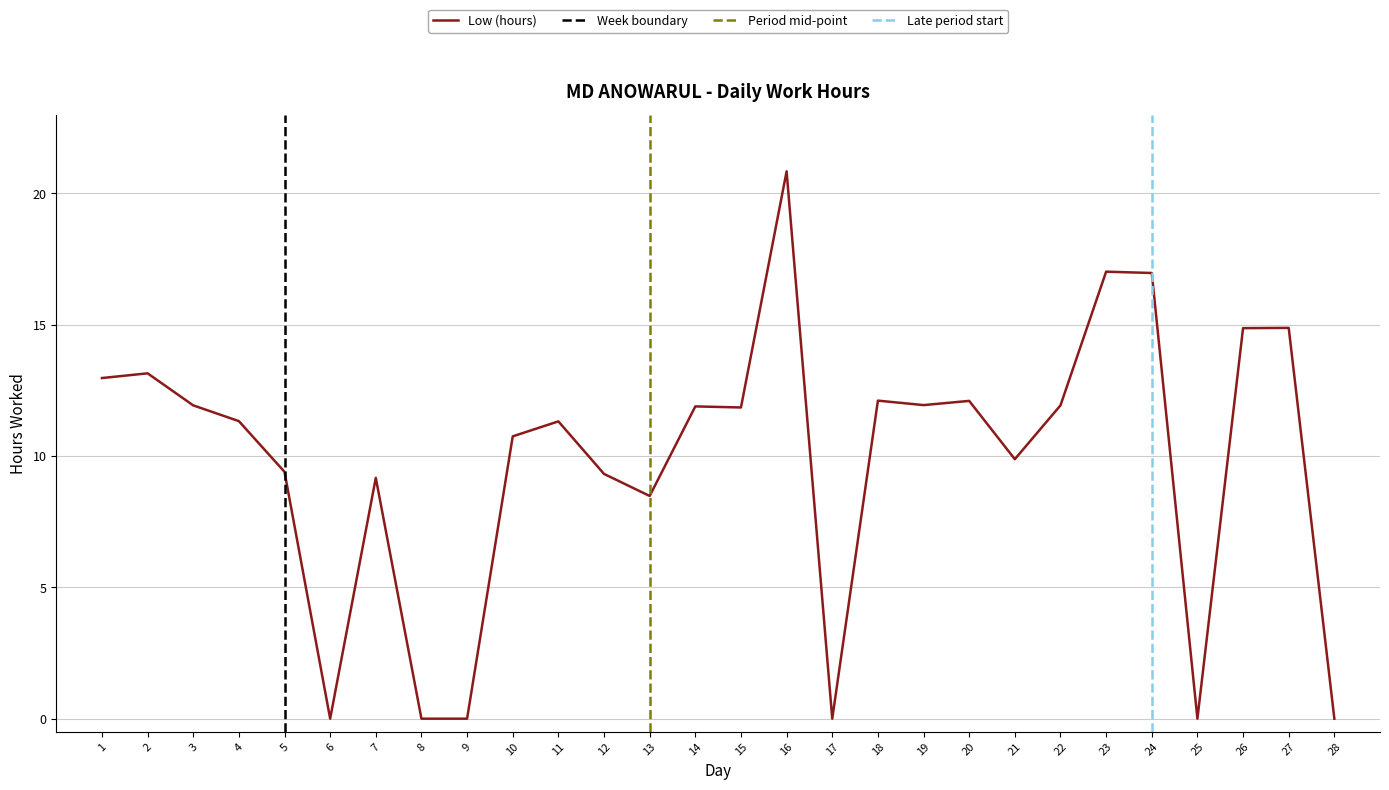

Reading left to right, transcribe all the data shown in this chart.

1=13.0	2=13.2	3=11.9	4=11.3	5=9.4	6=0.0	7=9.2	8=0.0	9=0.0	10=10.8	11=11.3	12=9.3	13=8.5	14=11.9	15=11.8	16=20.8	17=0.0	18=12.1	19=11.9	20=12.1	21=9.9	22=11.9	23=17.0	24=17.0	25=0.0	26=14.9	27=14.9	28=0.0